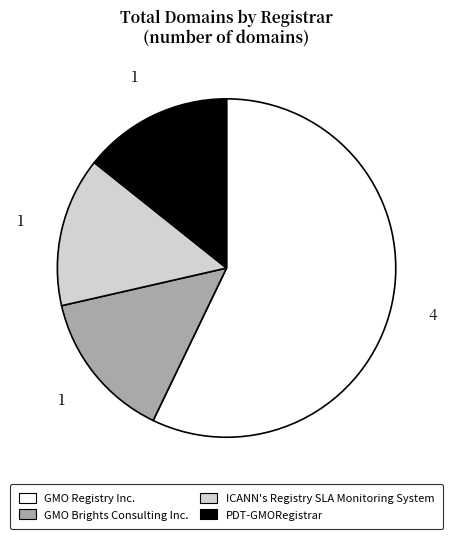

Do GMO Brights Consulting Inc. and GMO Registry Inc. together represent more than half of the pie?

Yes